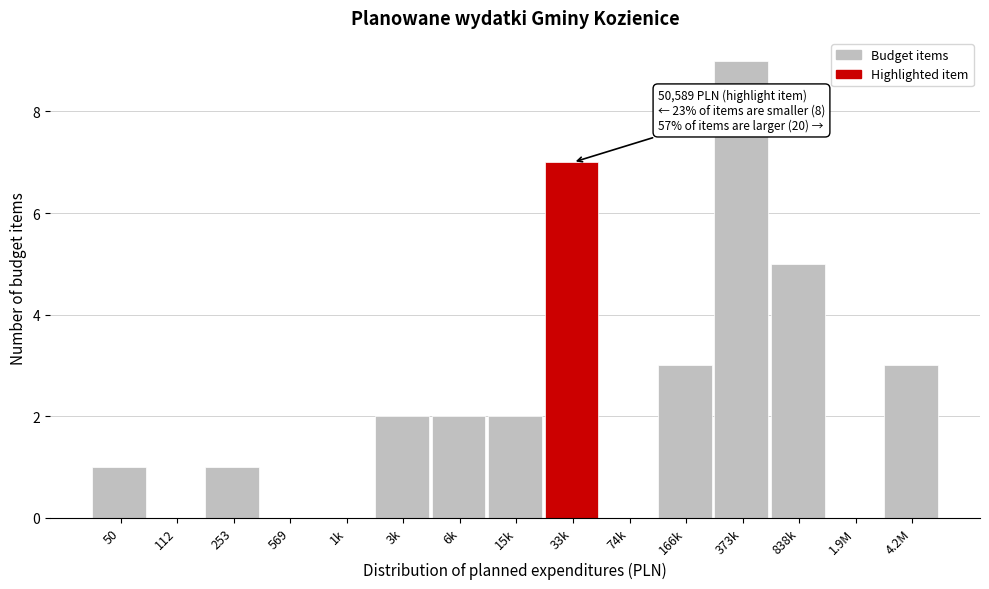

Reading left to right, transcribe all the data shown in this chart.

50=1	112=0	253=1	569=0	1k=0	3k=2	6k=2	15k=2	33k=7	74k=0	166k=3	373k=9	838k=5	1.9M=0	4.2M=3